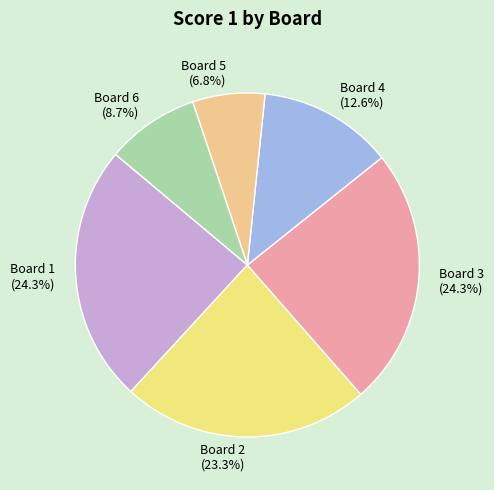

To the nearest percent, what percentage of the pie is Board 2?

23%